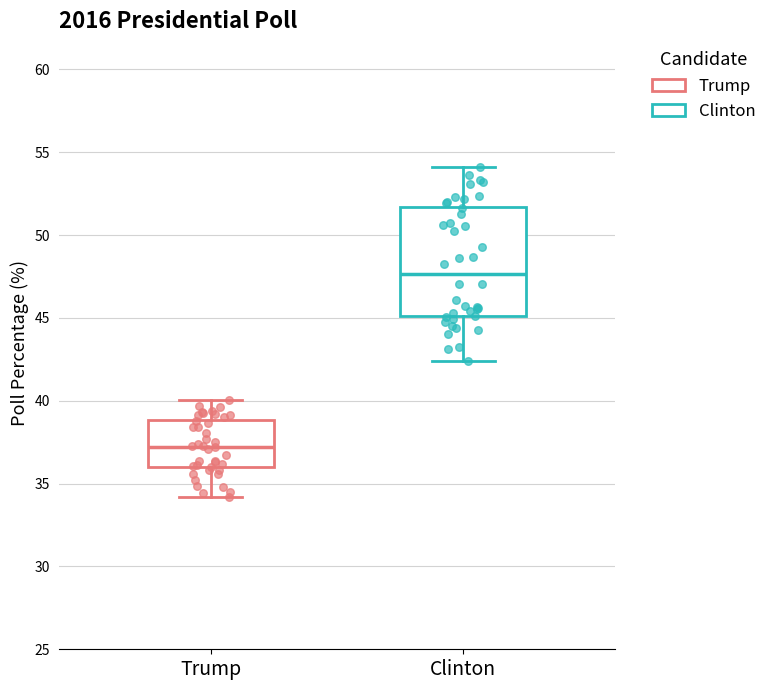

Reading left to right, read every box against the y-axis: the position of its median line, the range the box covers, and the ends of its whiskers. The values are not printed on the chart, so give them approximately, as read against the axis.

Trump: median 37.0, box 36.0 to 39.0, whiskers 34.0 to 40.0
Clinton: median 47.5, box 45.0 to 51.5, whiskers 42.5 to 54.0